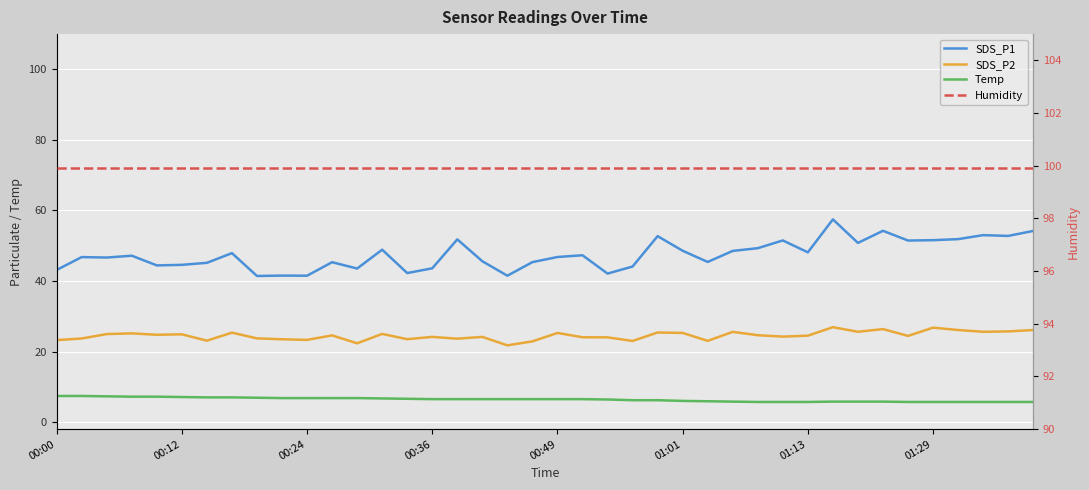

What is the average value of the SDS_P2 series?

24.5